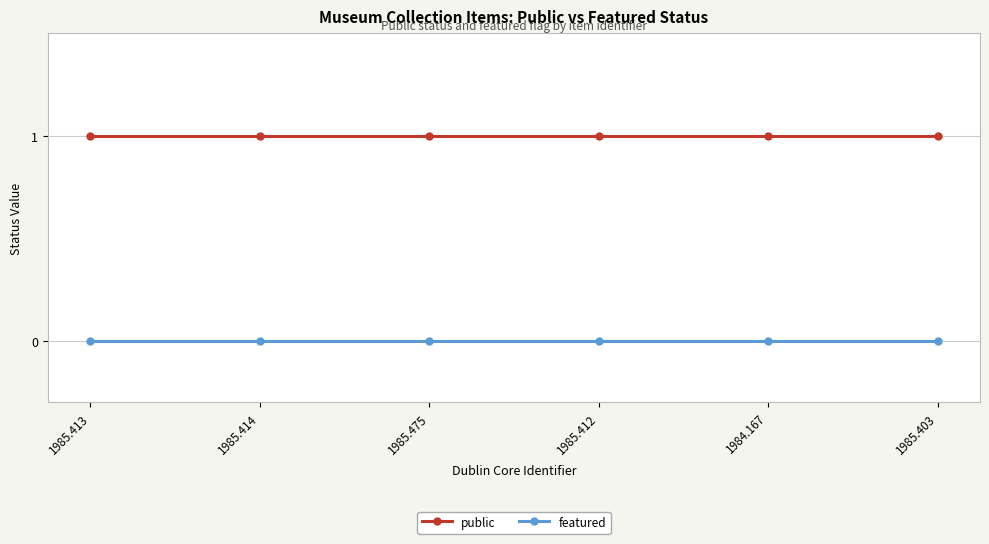

Does the chart display data point markers on the line(s)?

Yes